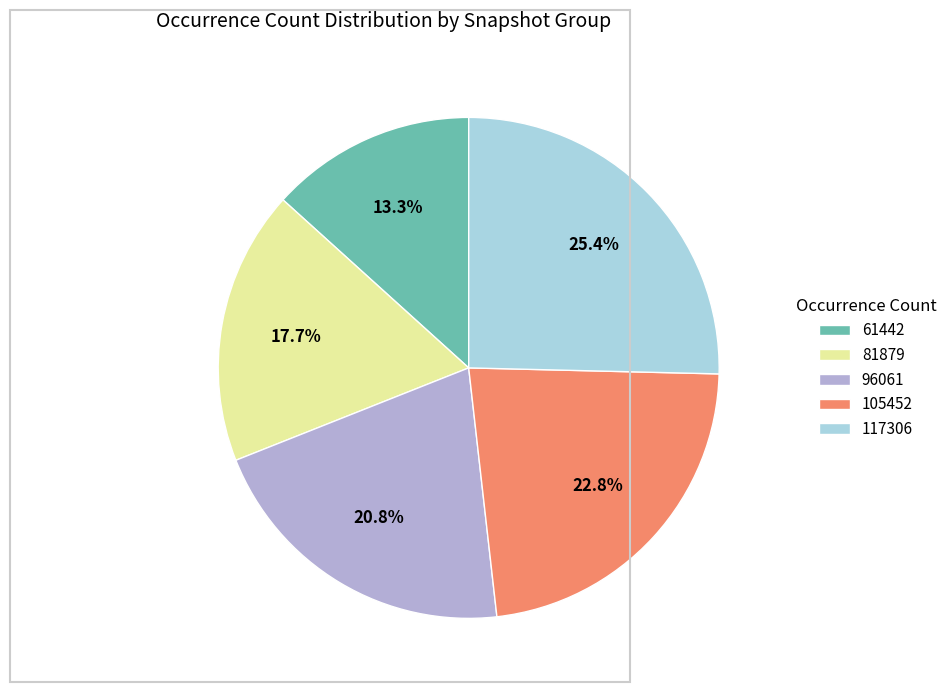

Does 105452 account for over 50% of the chart?

No